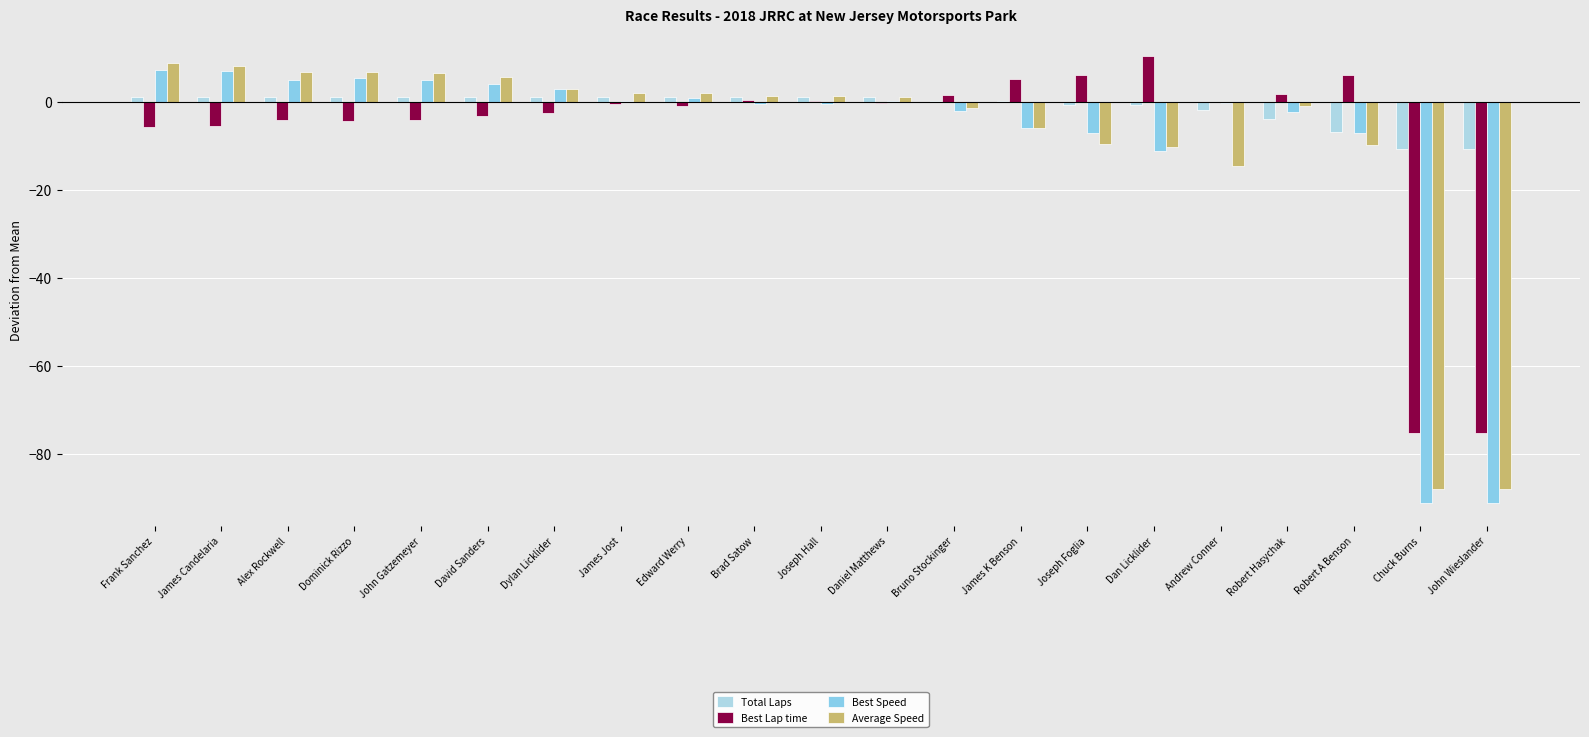

What is the maximum value for Best Lap time?

10.3